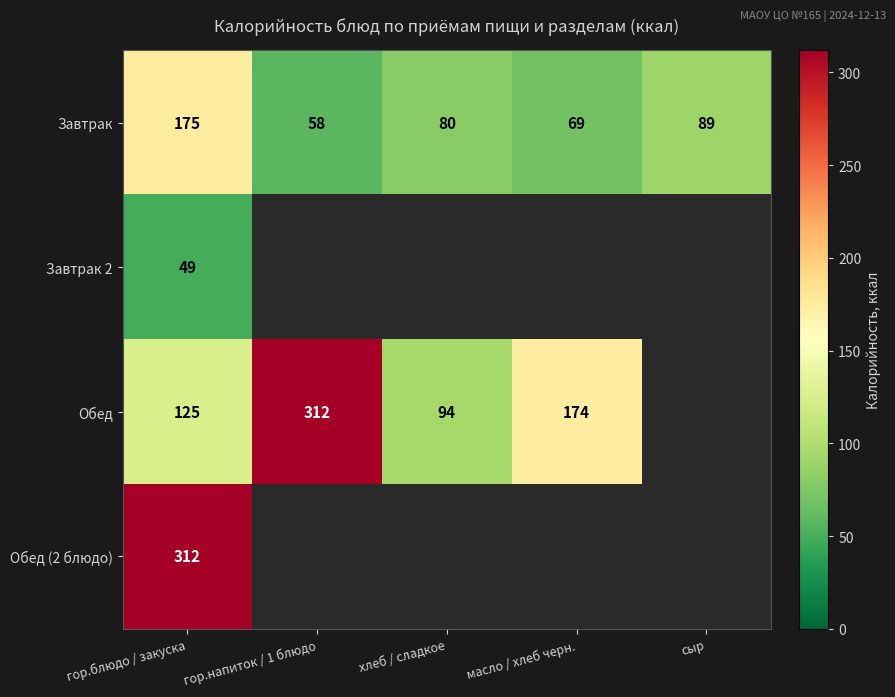

Count the number of categories in the chart.

5